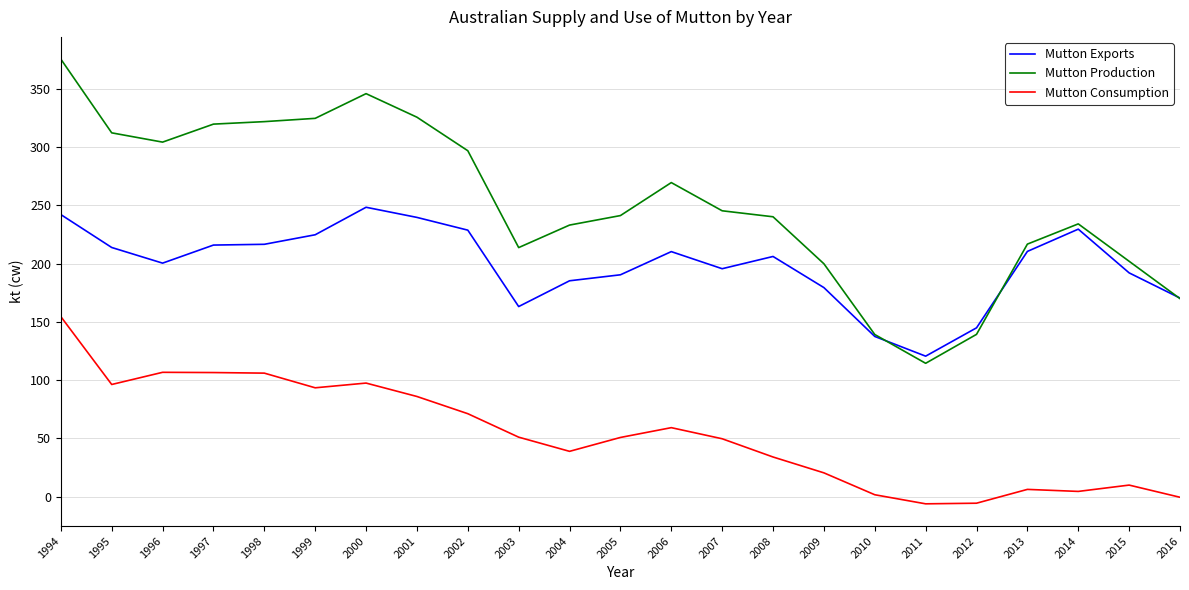

Is the value of Mutton Exports at 2004 greater than the value of Mutton Consumption at 2016?

Yes